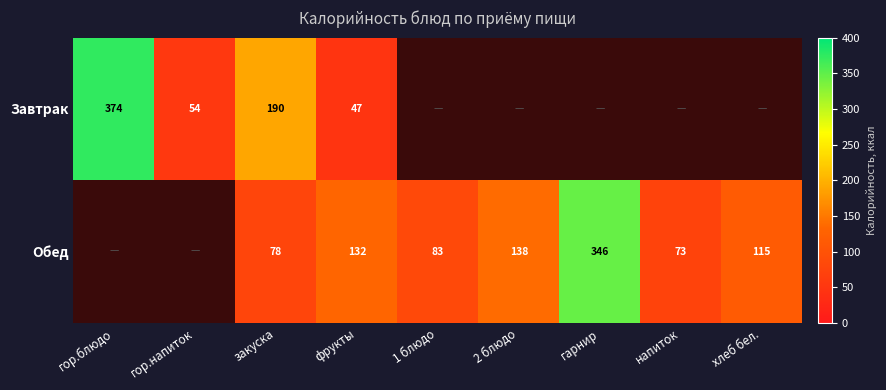

At which category is the sum across all series the highest?

закуска